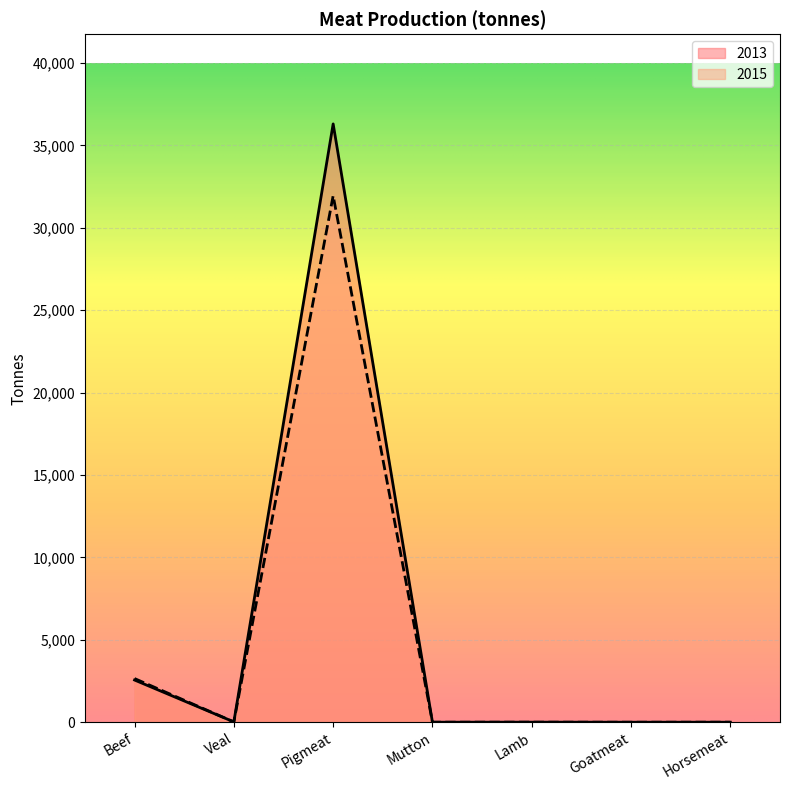

How many lines are shown in the chart?

2